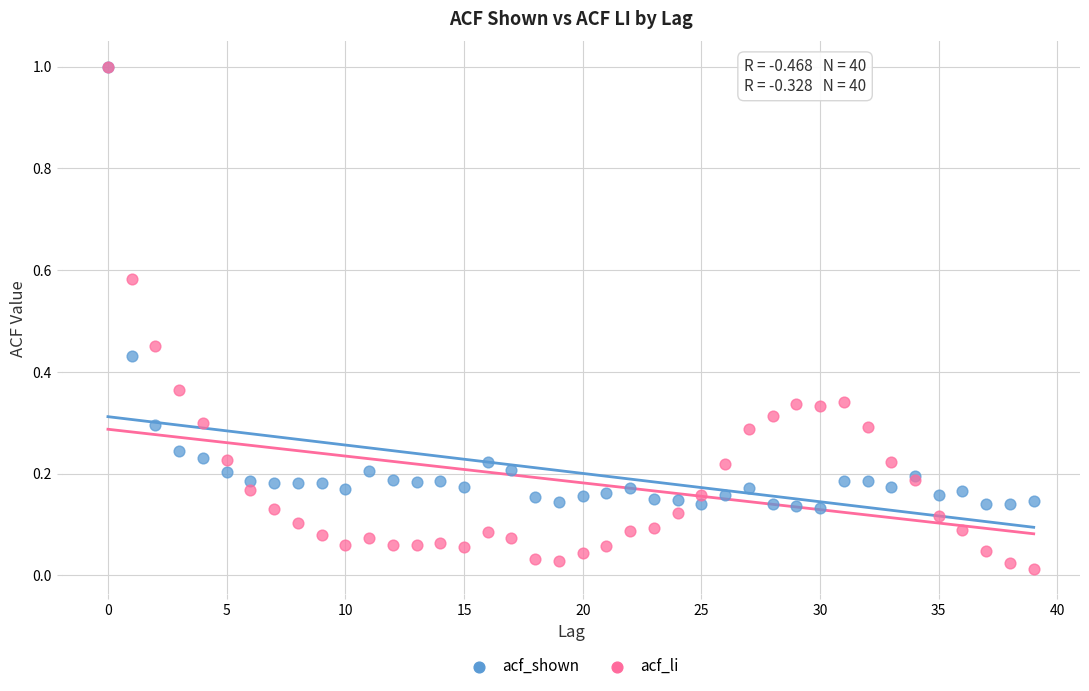

Which series has the largest Y range (max minus min)?

acf_li